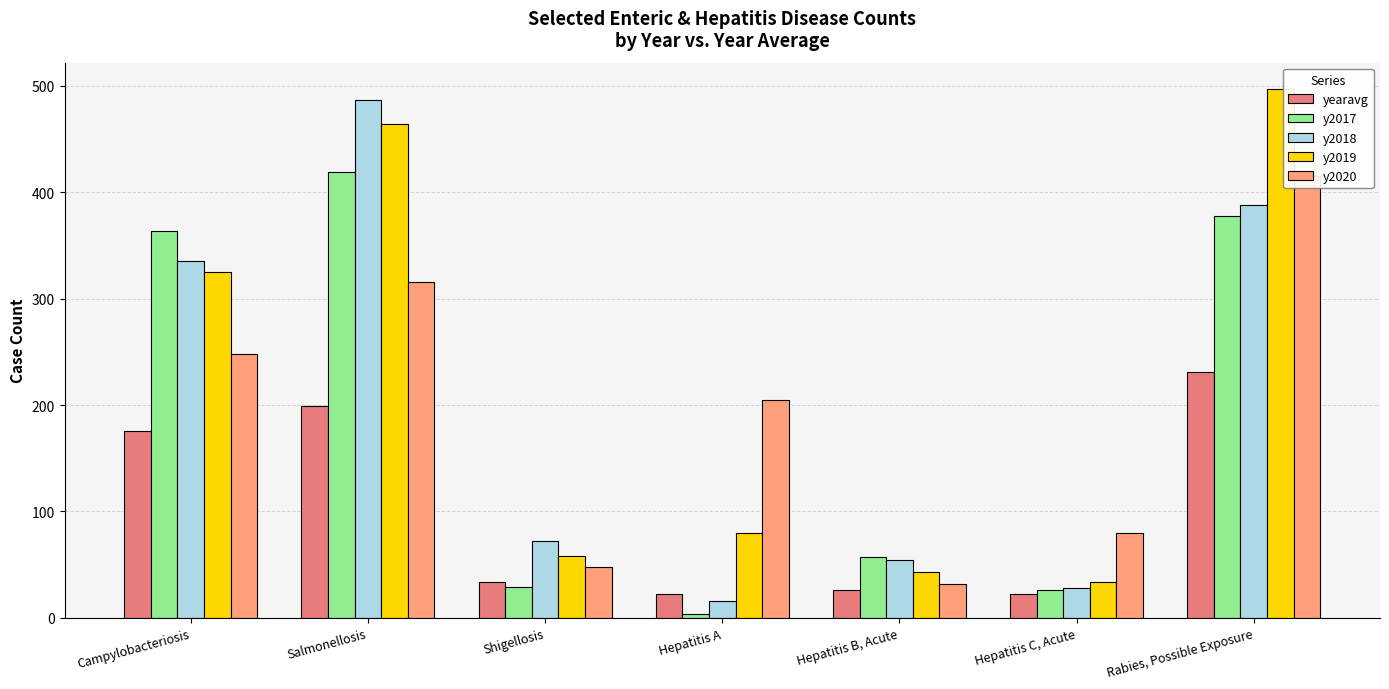

Which category has the highest value in the yearavg series?

Rabies, Possible Exposure